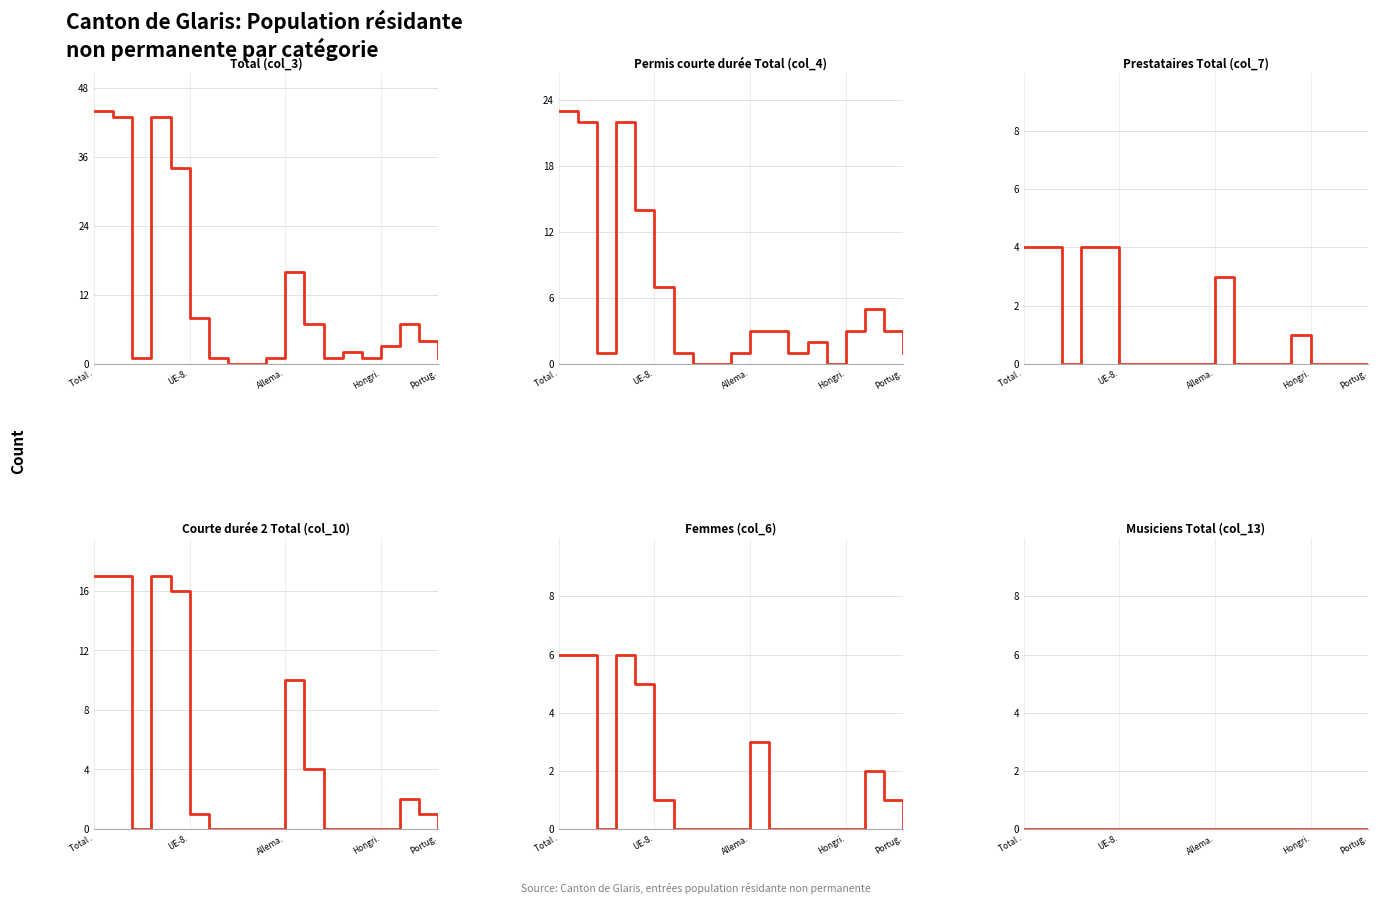

What are all the series names shown in the legend?

Total (col_3), Permis courte durée Total (col_4), Prestataires Total (col_7), Courte durée 2 Total (col_10), Femmes (col_6), Musiciens Total (col_13)